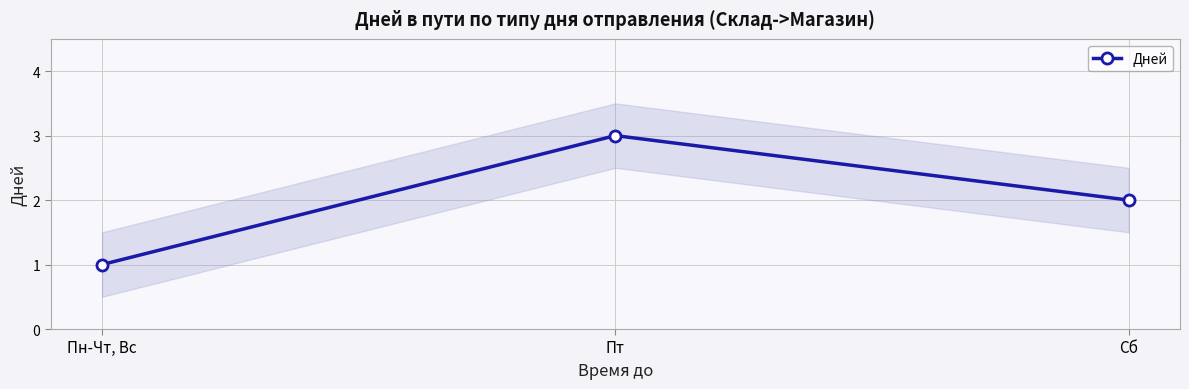

What is the smallest value displayed?

1